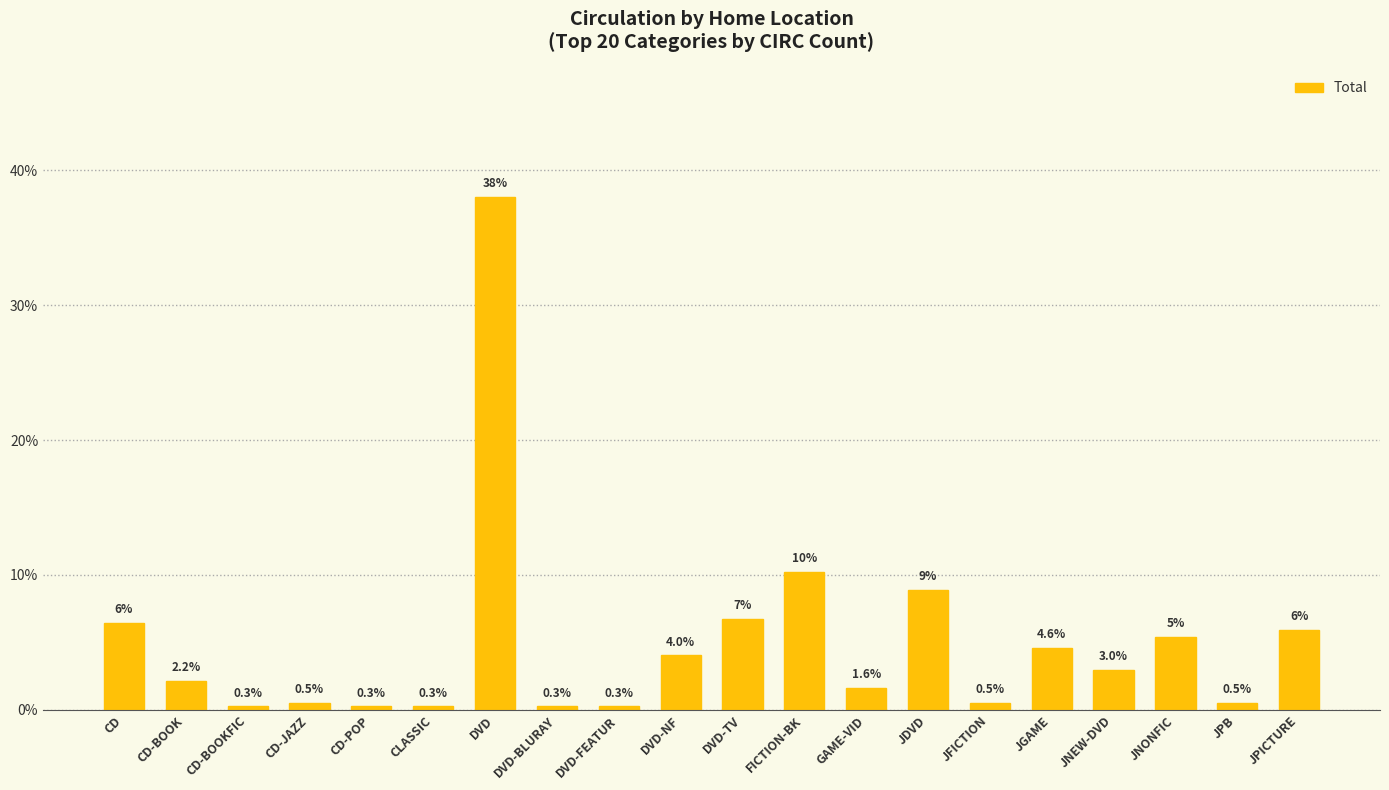

What position from the left is JPB?

19